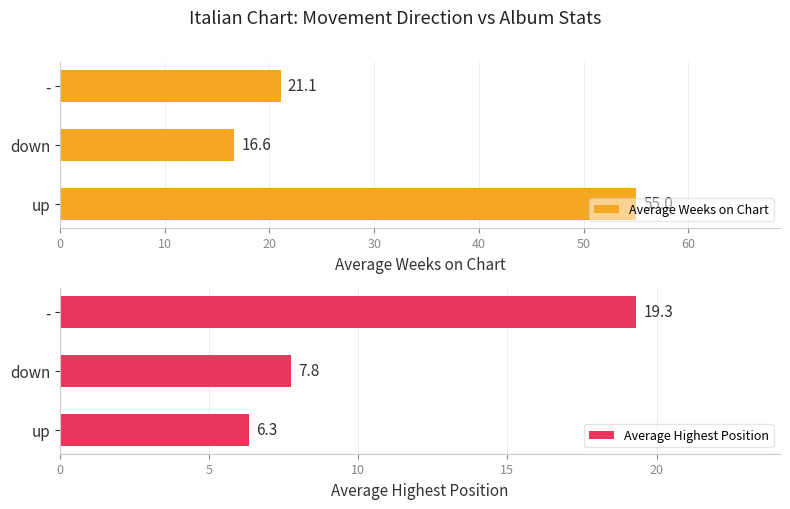

What is the difference between the Average Highest Position values at down and up?

1.4